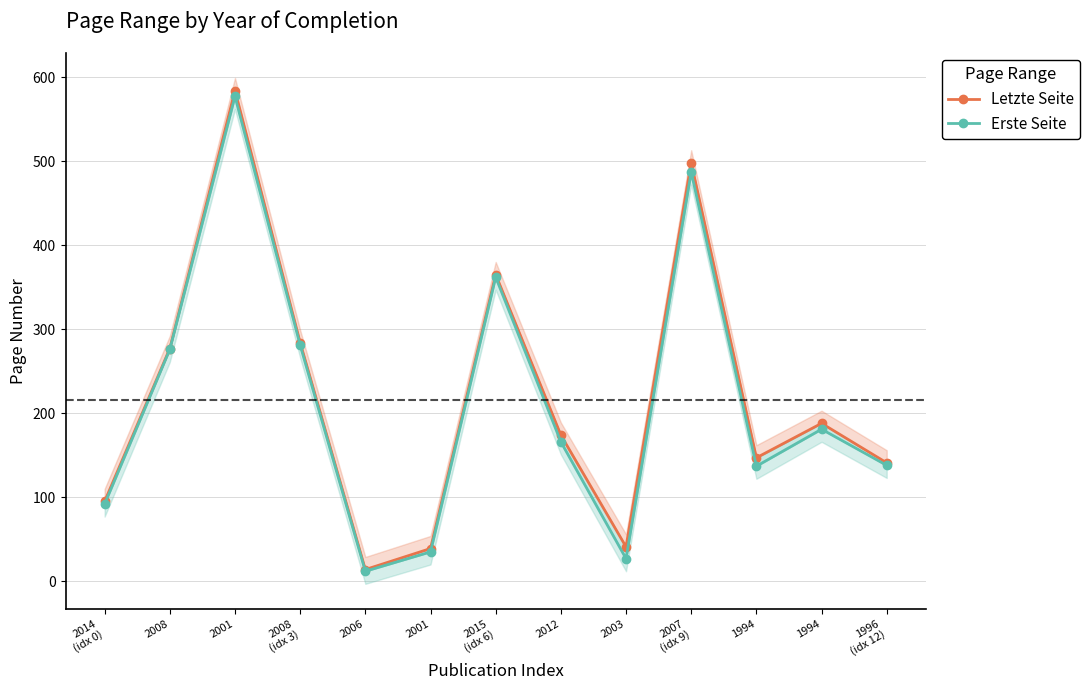

Reading left to right, extract all data points from this chart.

Letzte Seite: 2014
(idx 0)=95	2008=277	2001=584	2008
(idx 3)=284	2006=14	2001=39	2015
(idx 6)=365	2012=174	2003=41	2007
(idx 9)=498	1994=147	1994=188	1996
(idx 12)=141
Erste Seite: 2014
(idx 0)=92	2008=276	2001=577	2008
(idx 3)=281	2006=12	2001=35	2015
(idx 6)=362	2012=166	2003=27	2007
(idx 9)=487	1994=137	1994=181	1996
(idx 12)=138